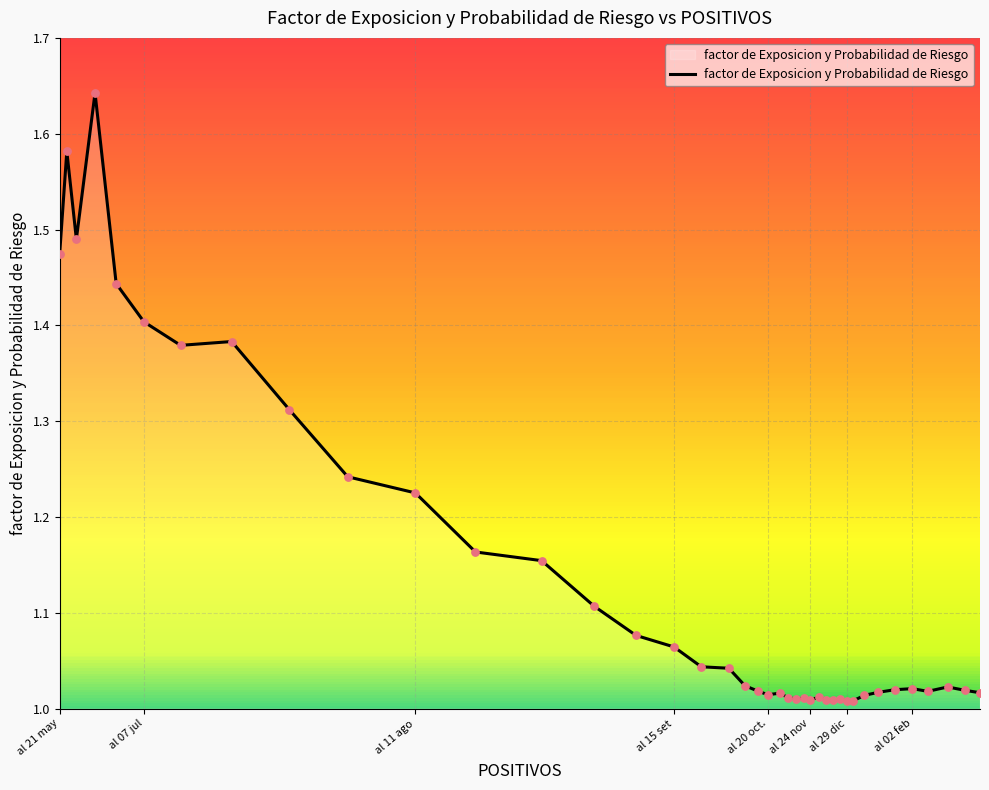

What is the difference between the maximum and minimum values?

0.6